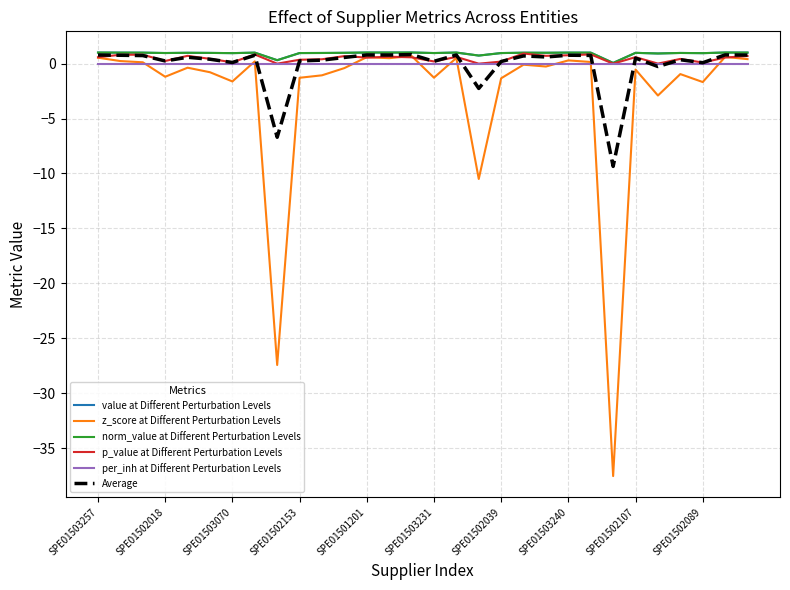

Which category has the lowest value in the value at Different Perturbation Levels series?

23